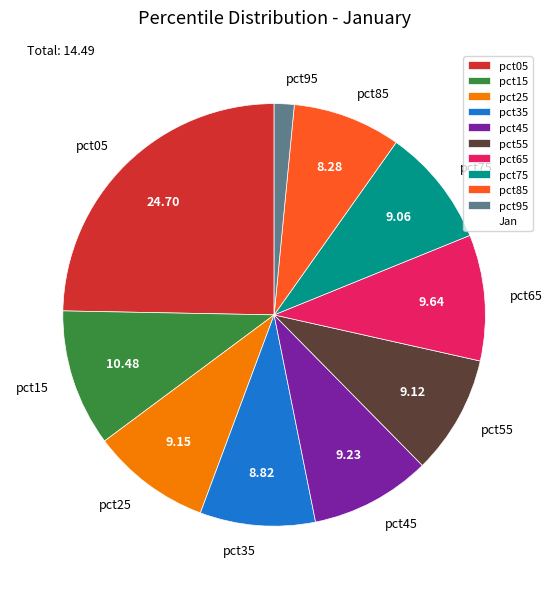

Does pct15 account for over 50% of the chart?

No